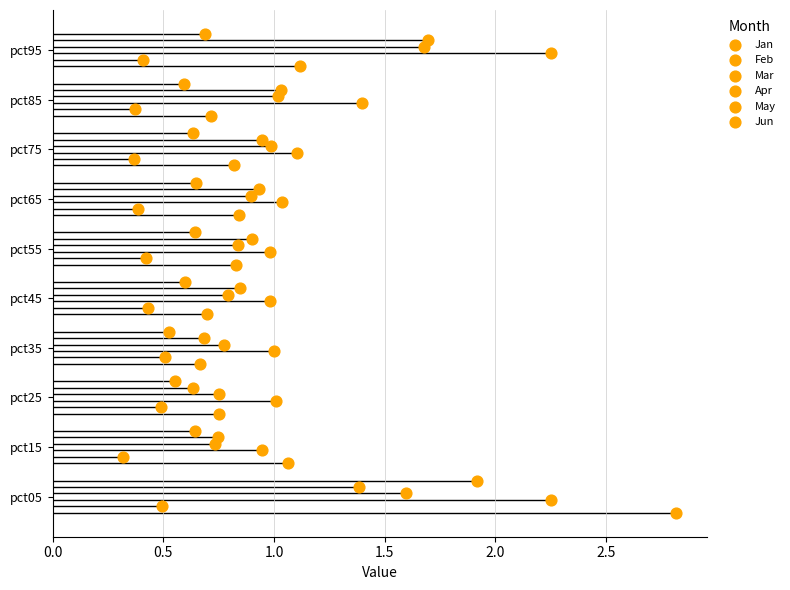

Which series reaches the maximum Y coordinate?

Jun